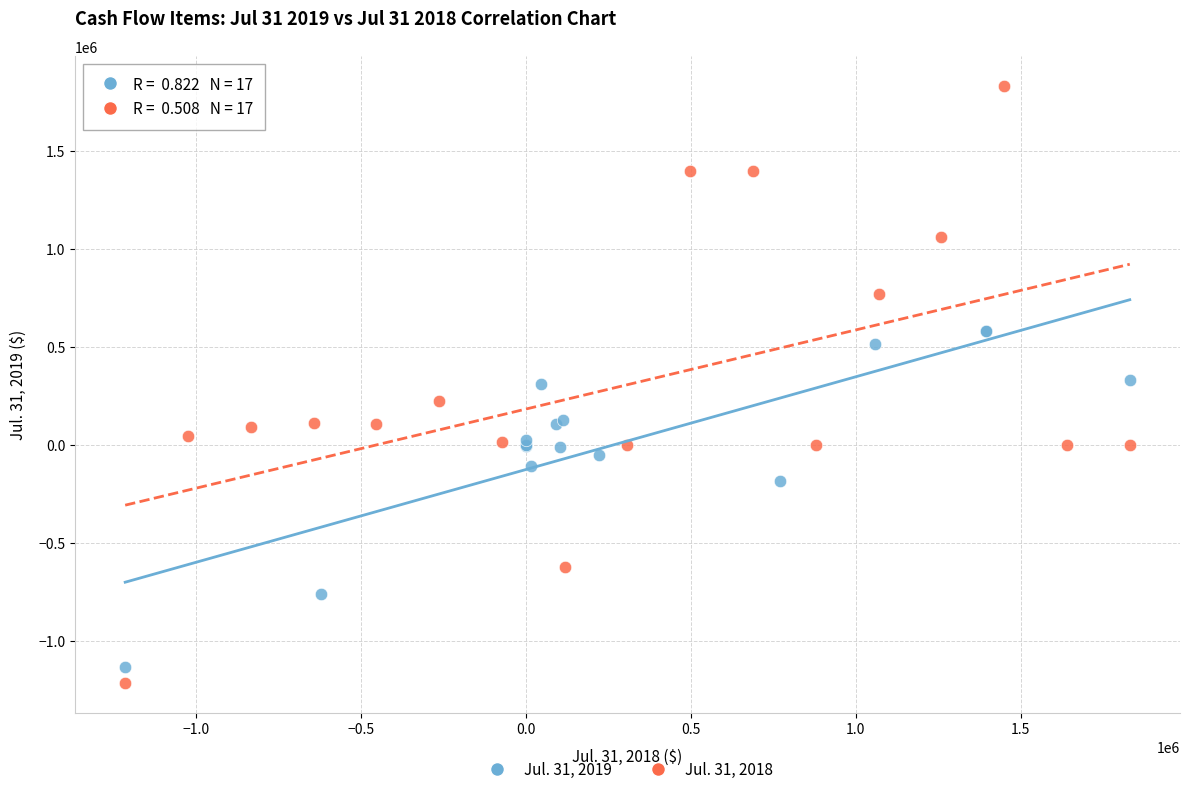

Which series has the largest Y range (max minus min)?

Jul. 31, 2018